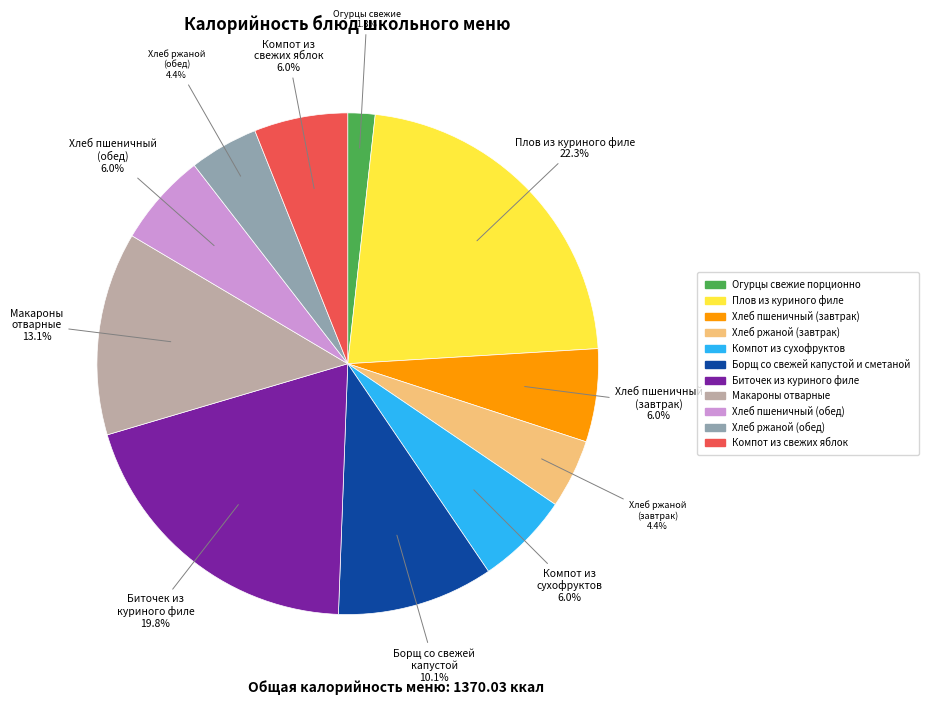

The Компот из сухофруктов slice represents 1% of the pie. True or false?

False